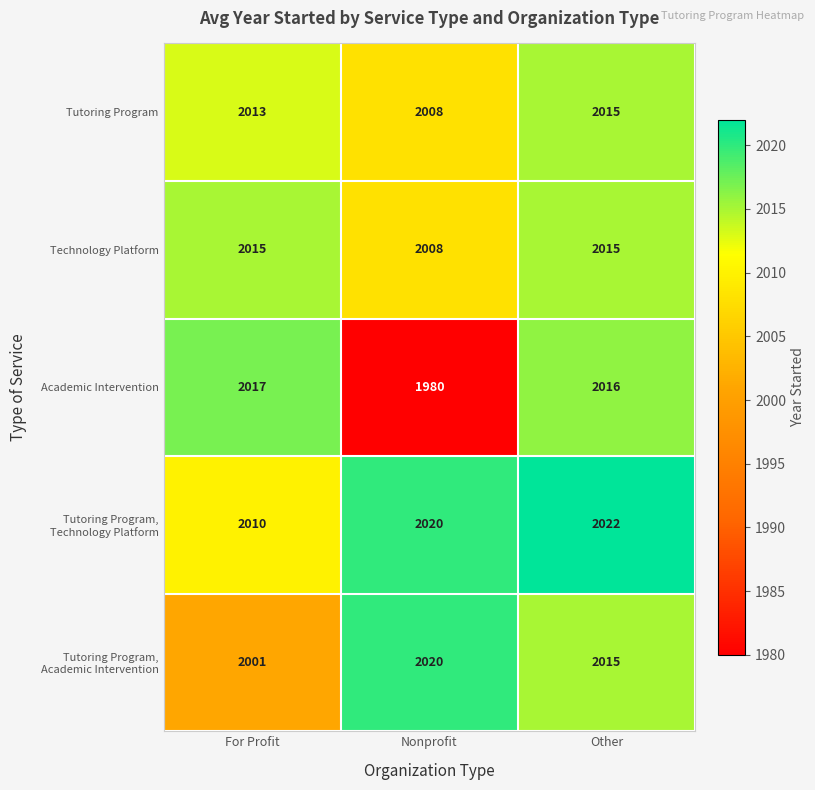

At which category is the sum across all series the highest?

Other